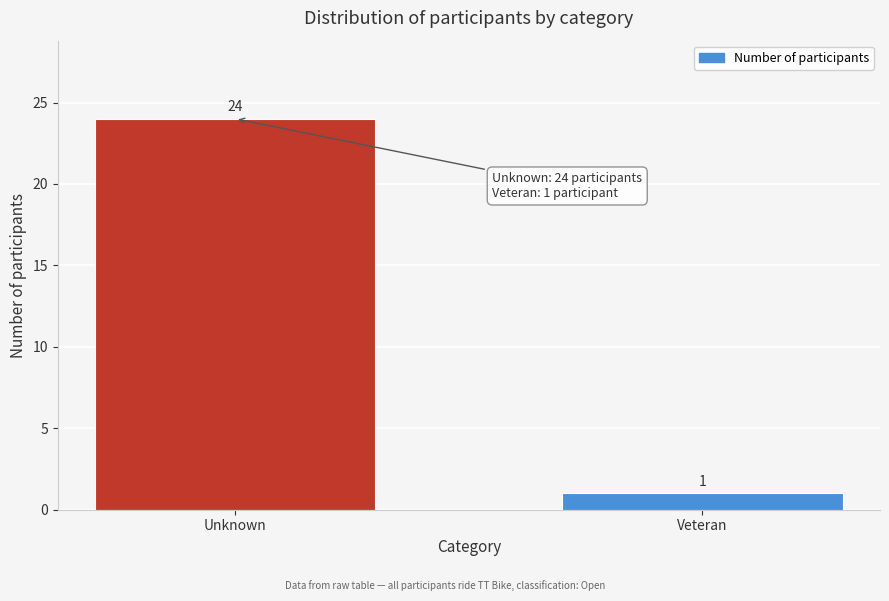

Reading left to right, extract all data points from this chart.

24	1